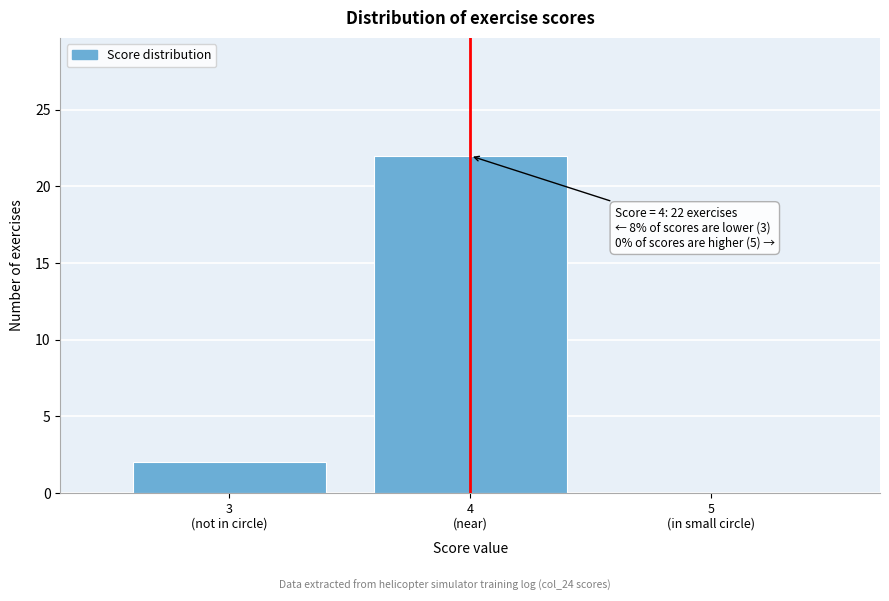

What is the sum of all values?

24